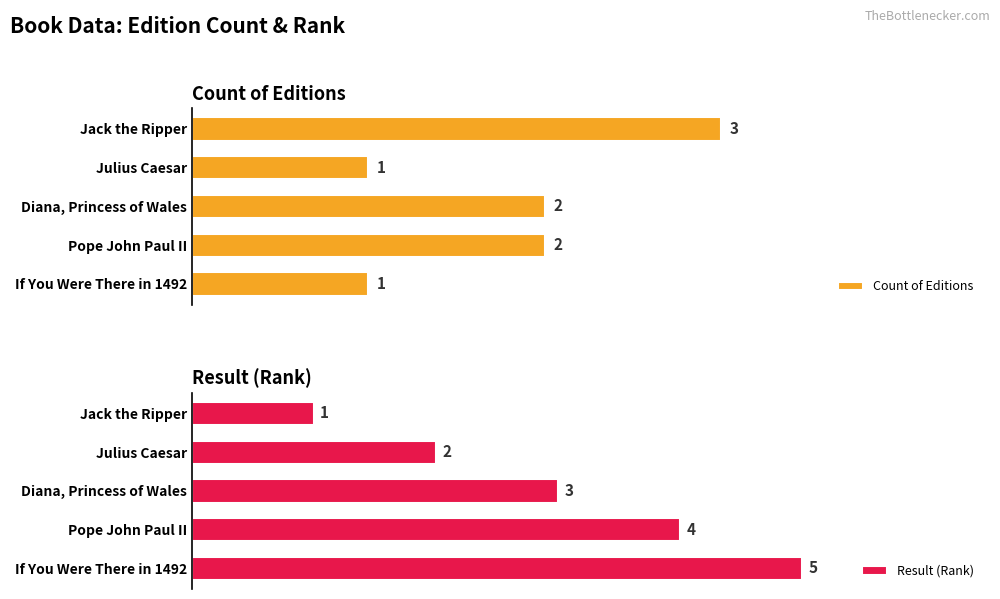

At which label does Count of Editions reach its peak?

Jack the Ripper